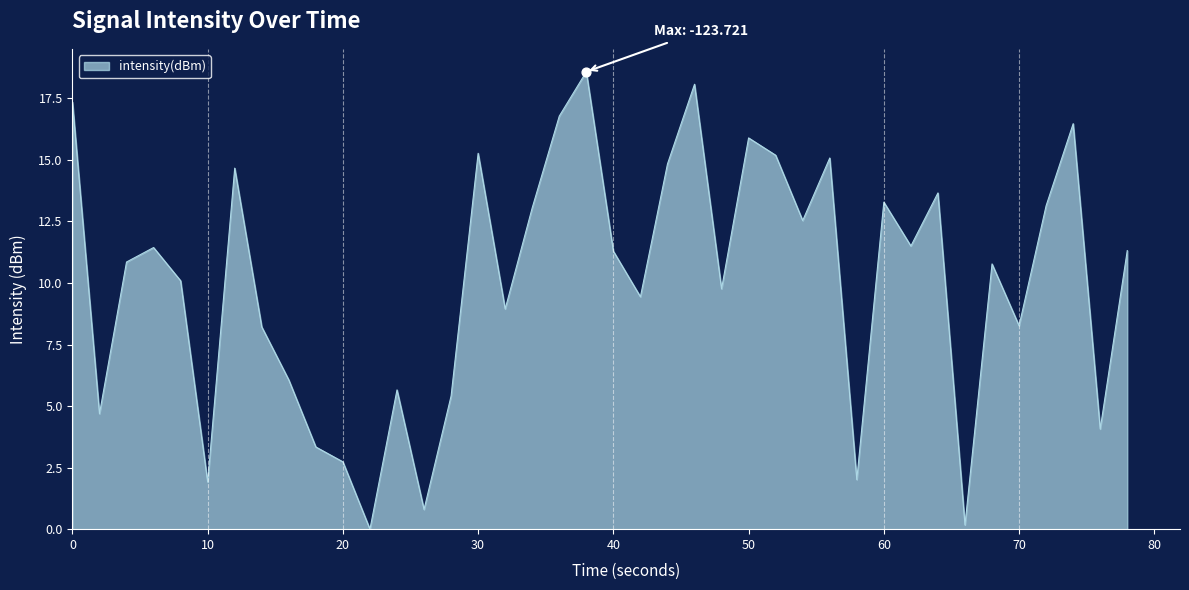

What is the maximum value shown in the chart?

18.6